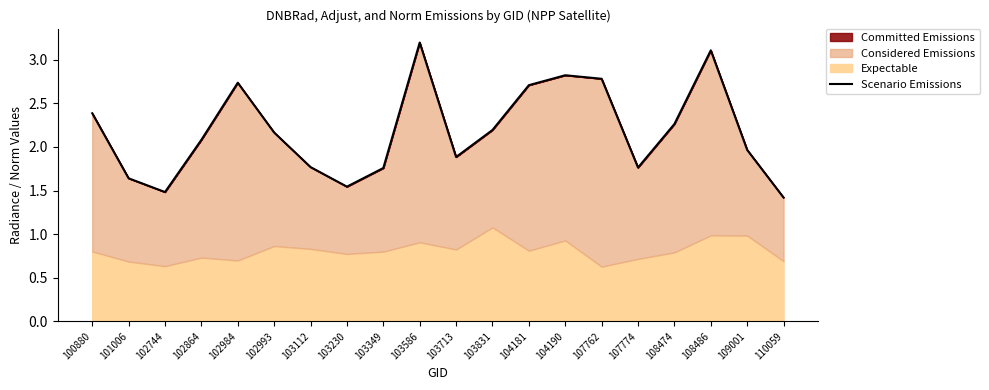

What is the sum of the values at 101006 and 103349?

3.4